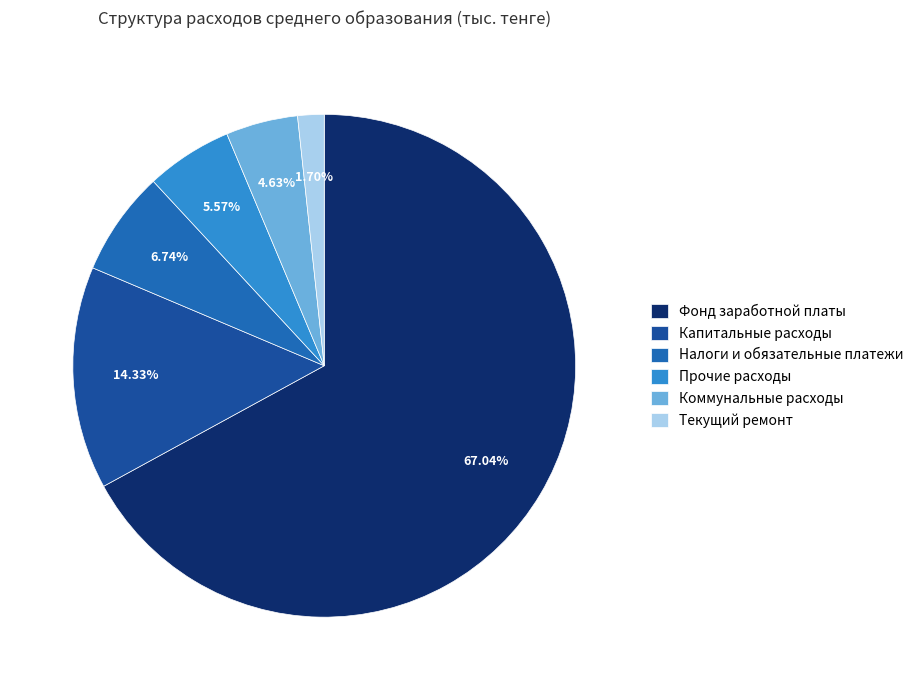

Which slice is the smallest?

Текущий ремонт